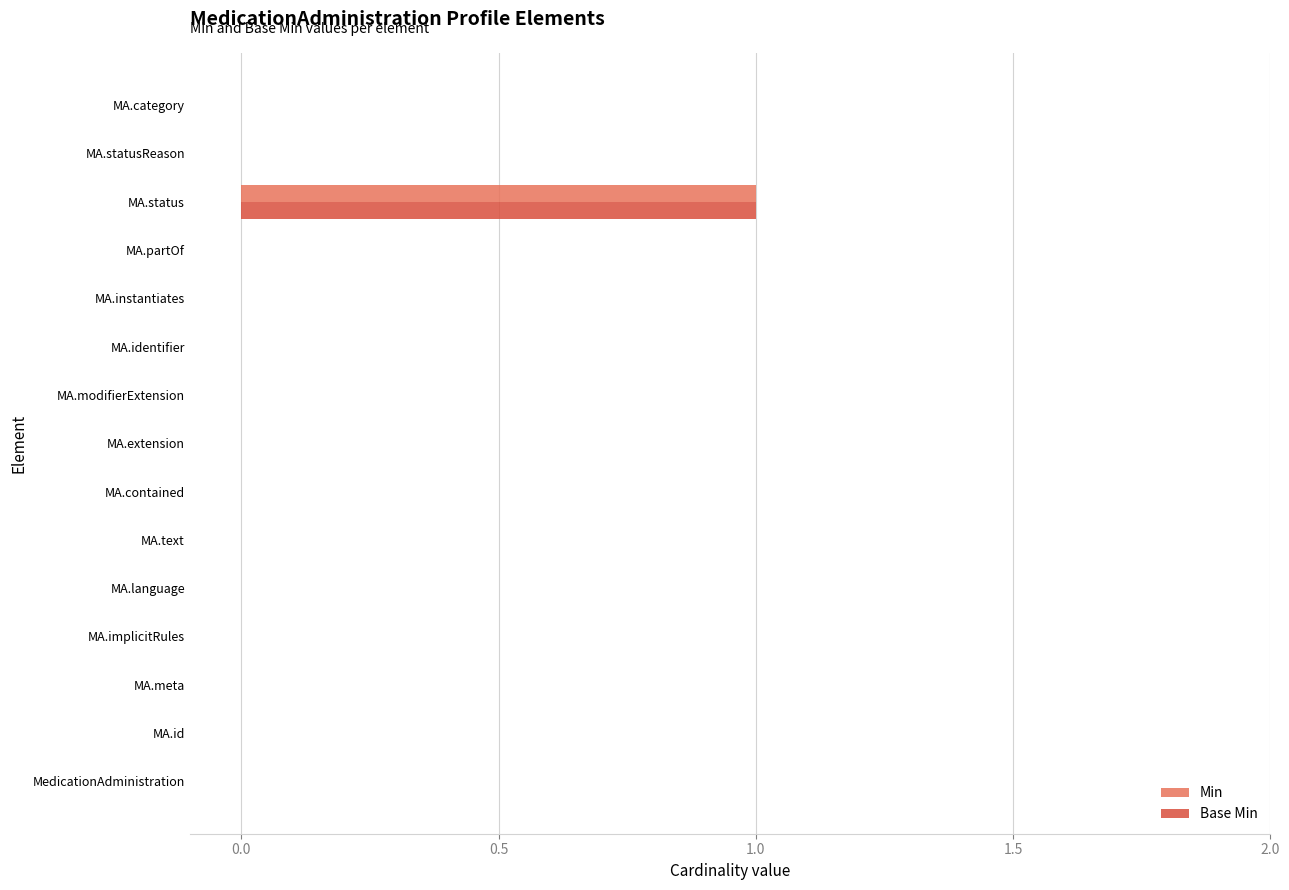

The value of Base Min at MA.statusReason is 0. True or false?

True